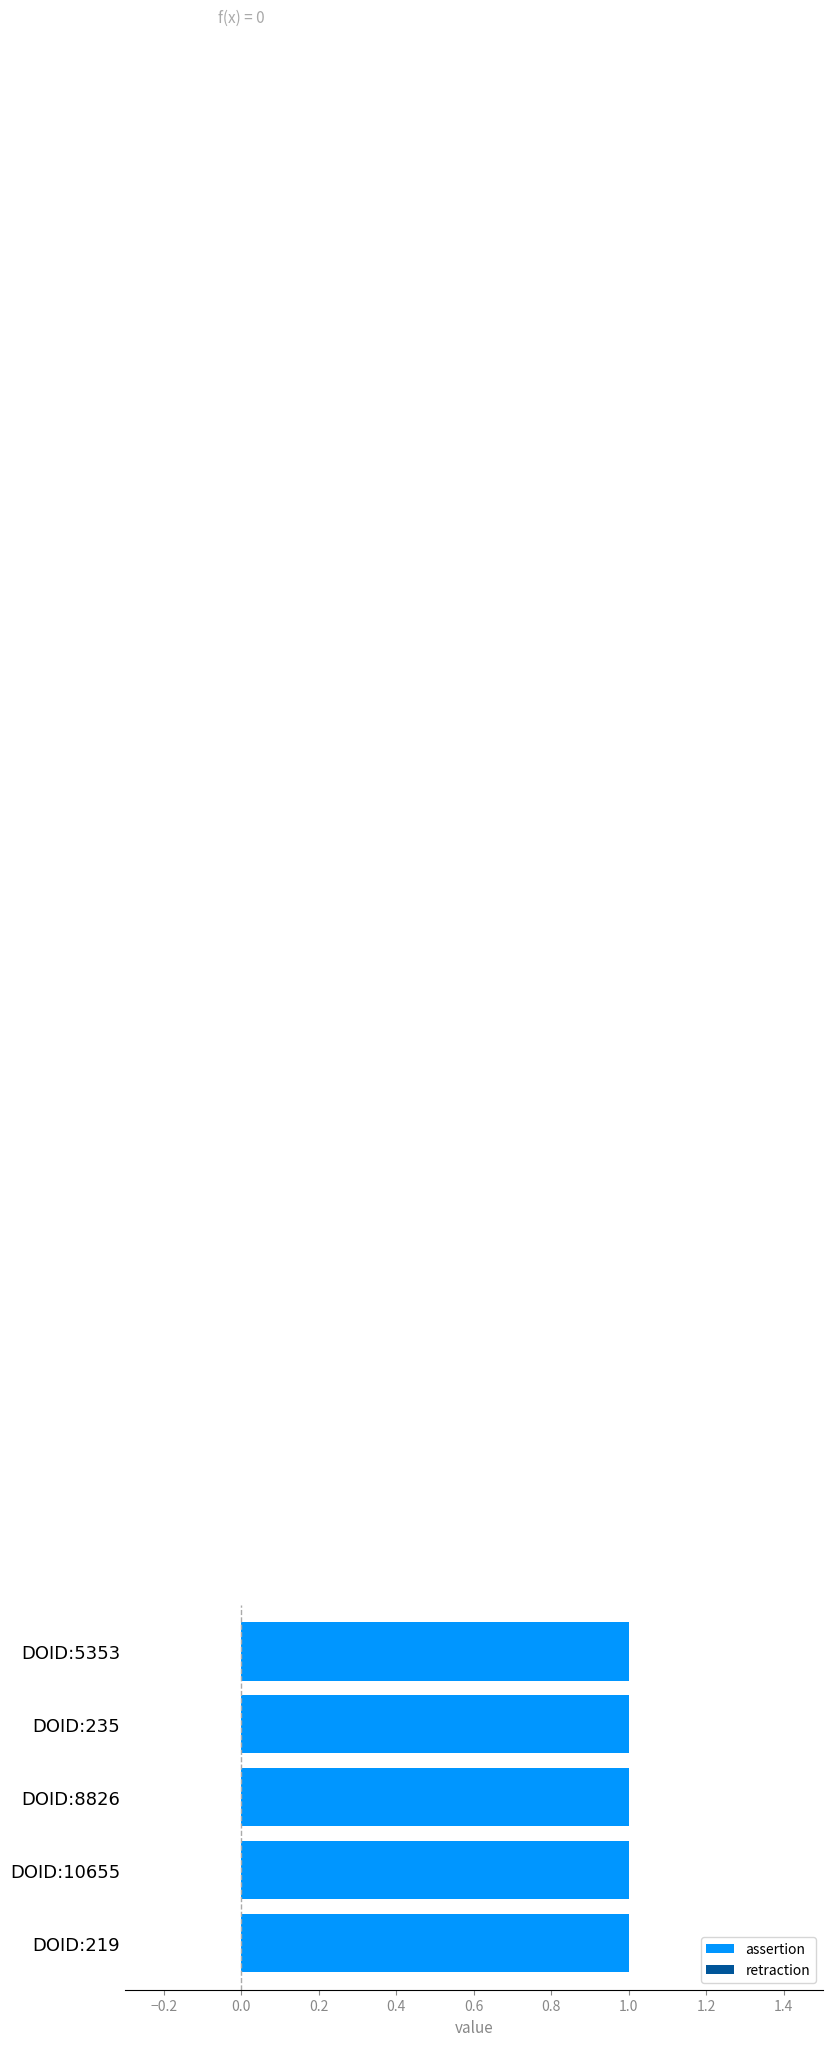

How many series are shown in this chart?

2